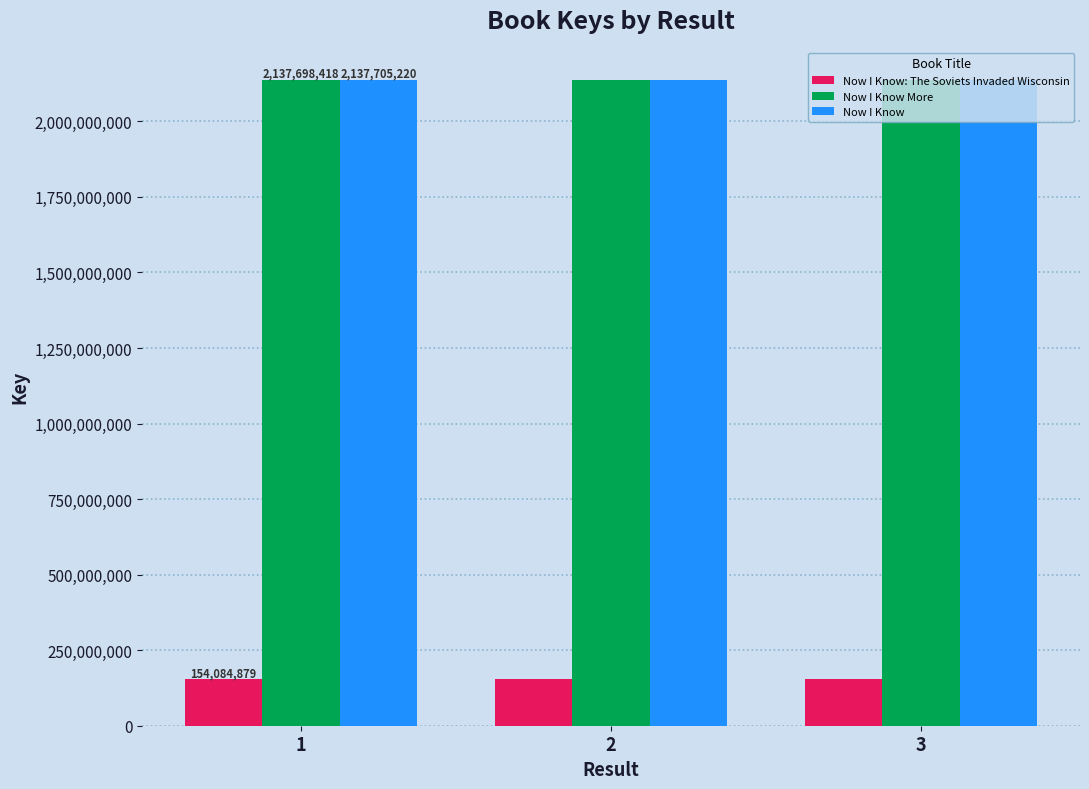

What is the total value across all series at 1?

4429488517